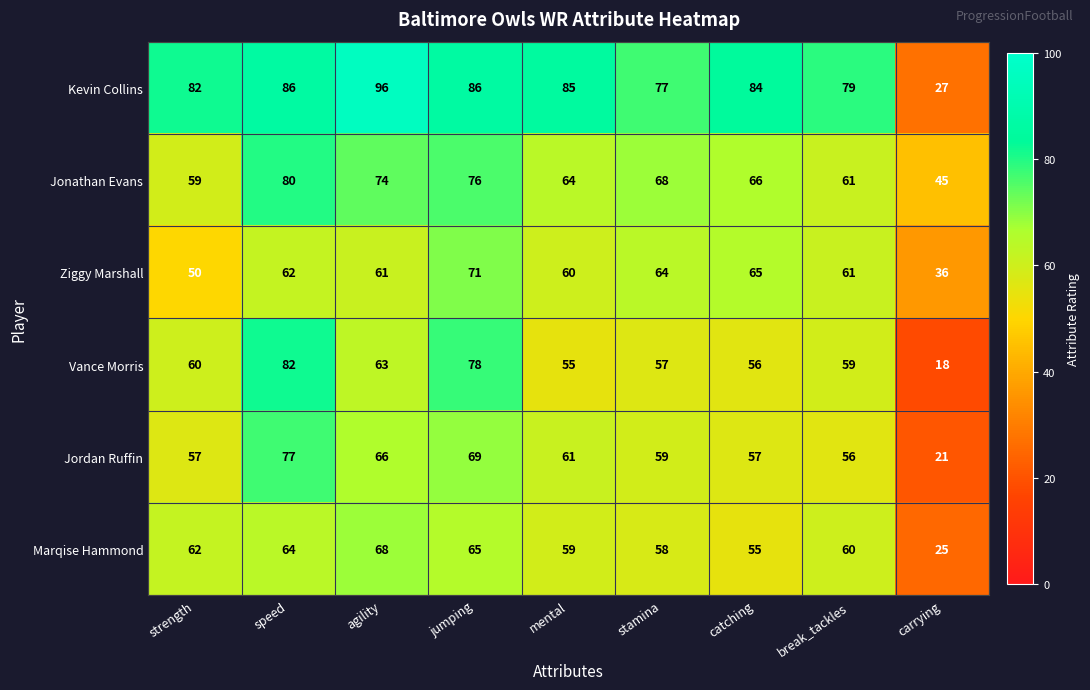

What is the sum of all Jordan Ruffin values?

523